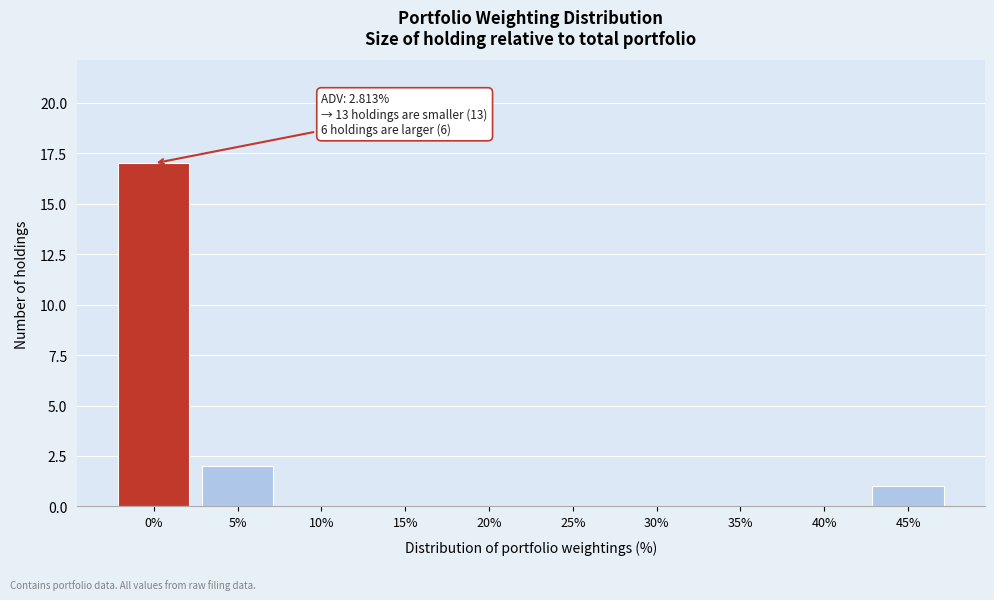

Reading left to right, transcribe all the data shown in this chart.

0%=17	5%=2	10%=0	15%=0	20%=0	25%=0	30%=0	35%=0	40%=0	45%=1